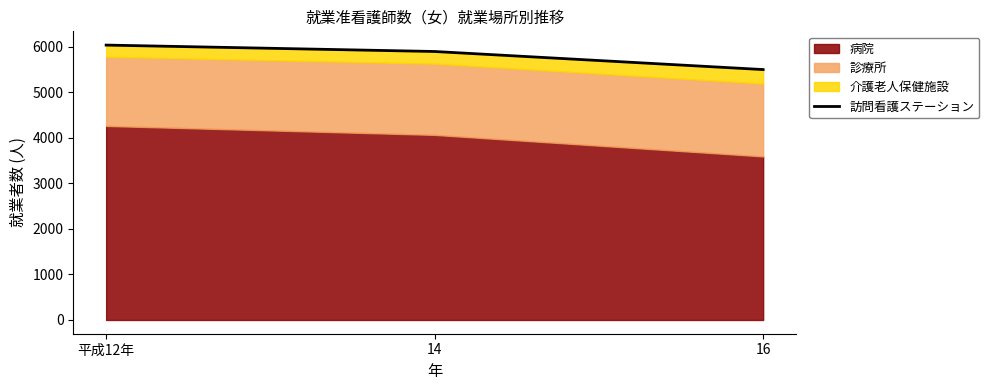

What is the change in value from 14 to 16?

-397